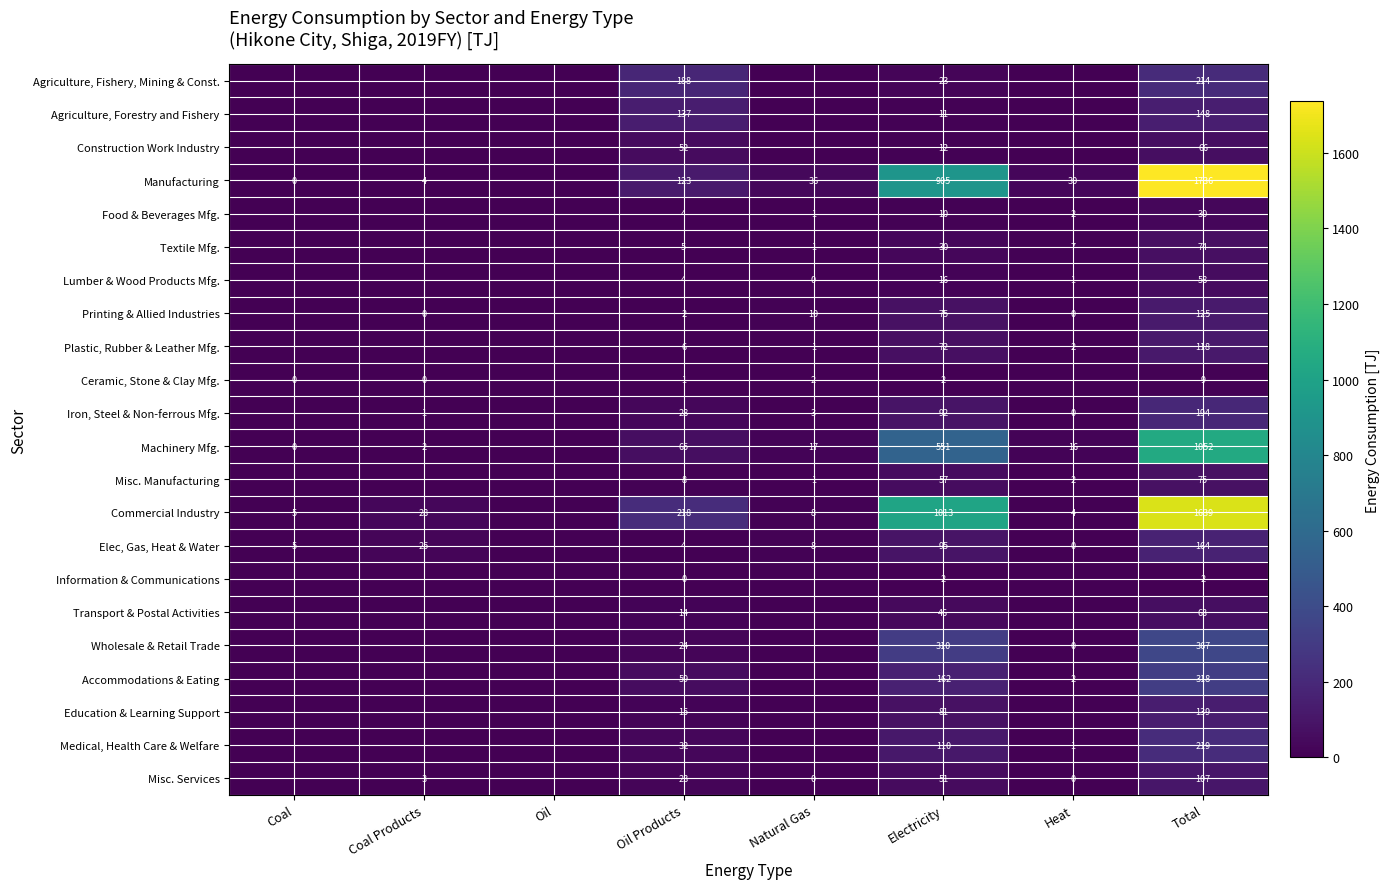

The value of Manufacturing at Natural Gas is 36. True or false?

True